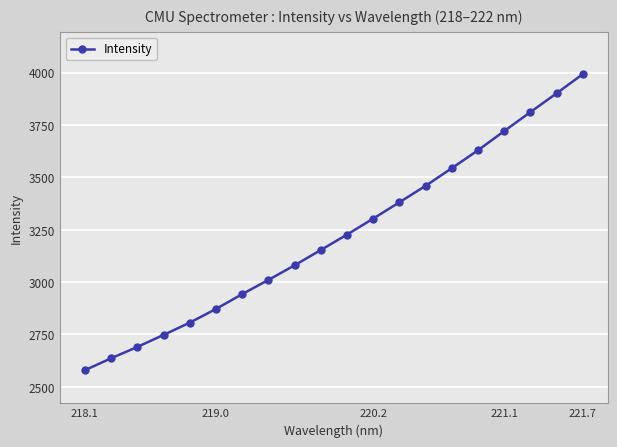

What is the difference between the second highest and second lowest values?

1265.7